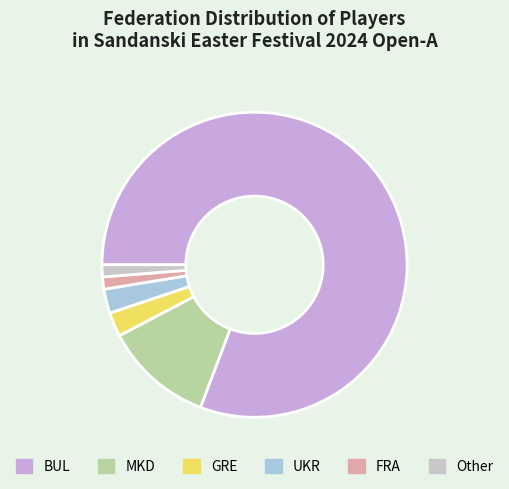

True or false: FRA accounts for 7% of the total.

False